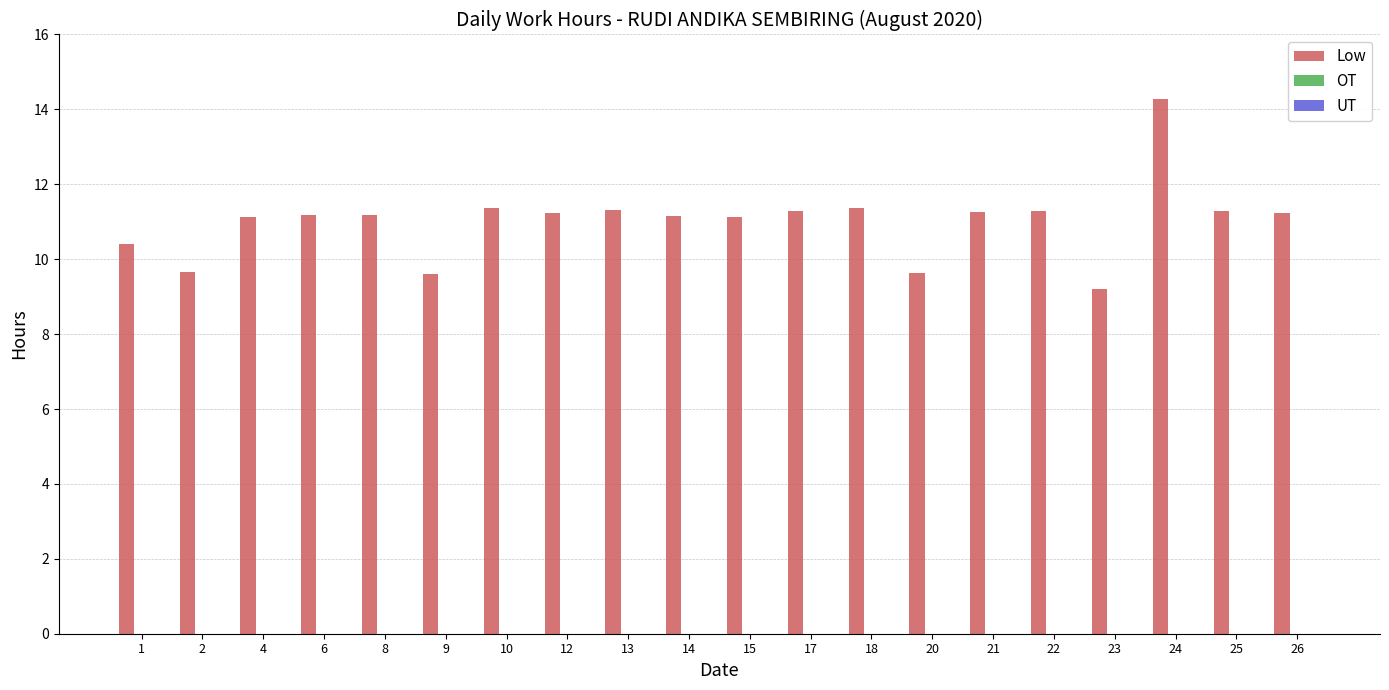

Count the number of categories in the chart.

20